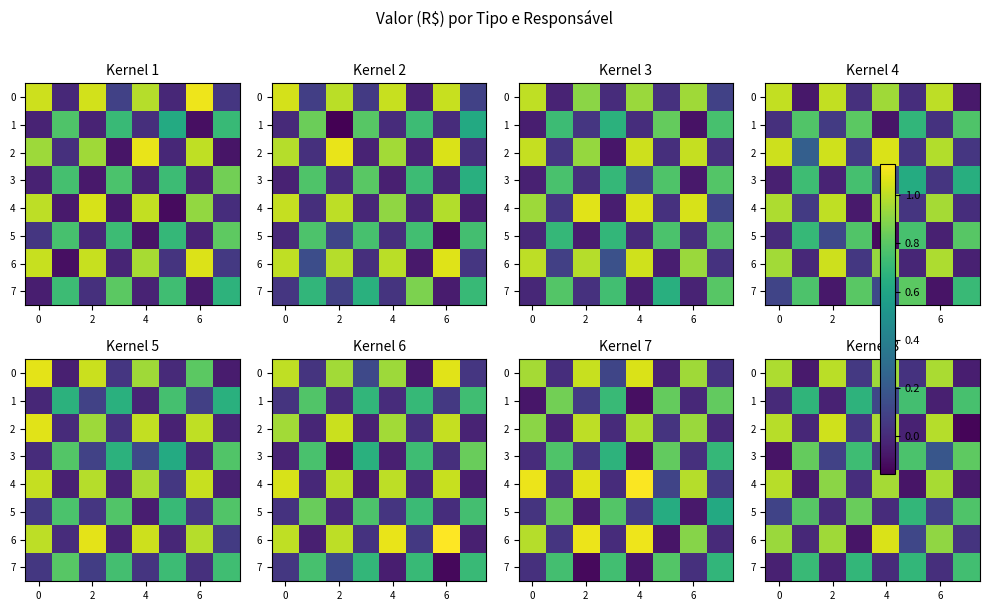

Rank the series at 4 from highest to lowest value.

6, 2, 4, 0, 1, 3, 5, 7